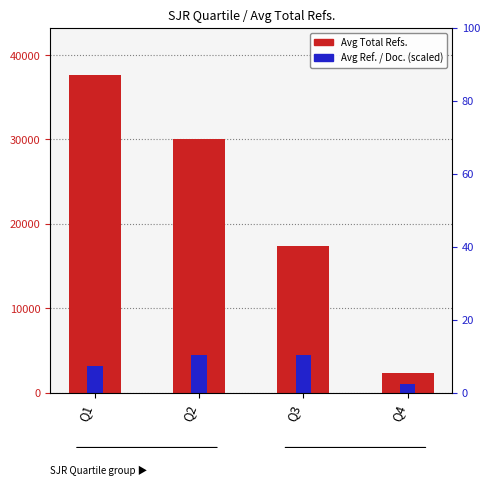

What value does the Avg Ref. / Doc. series have at Q2?

4510.9